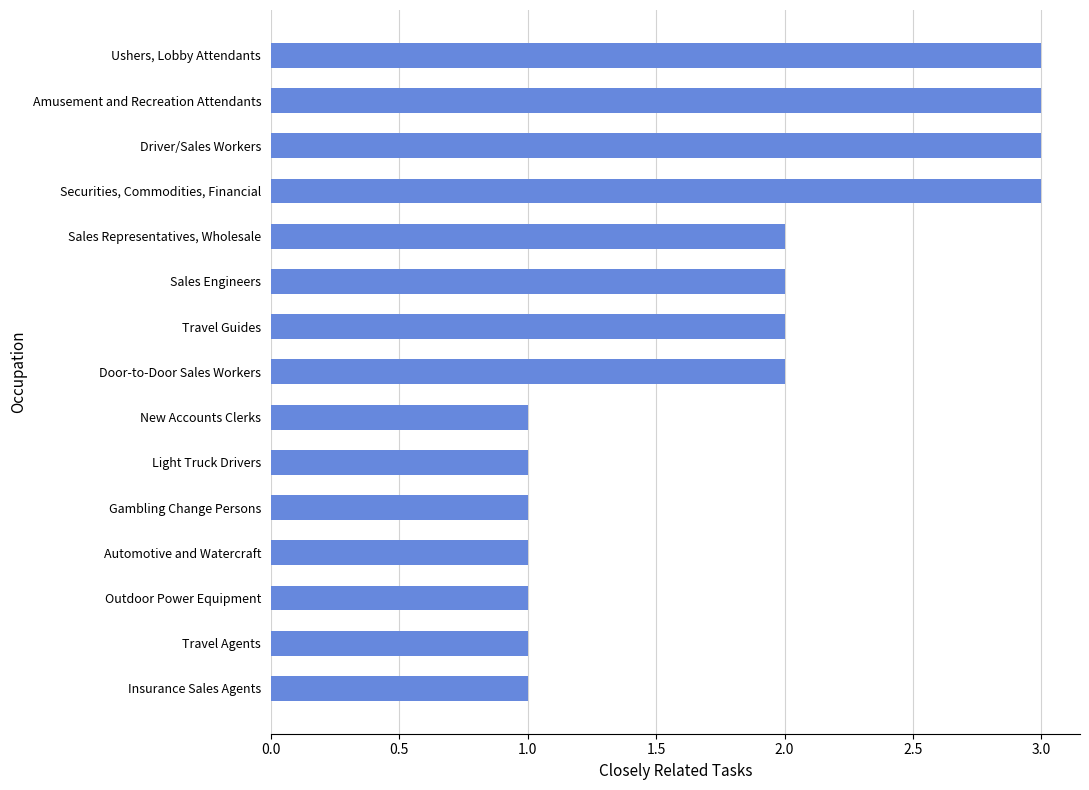

True or false: the data shows 2 at Insurance Sales Agents.

False